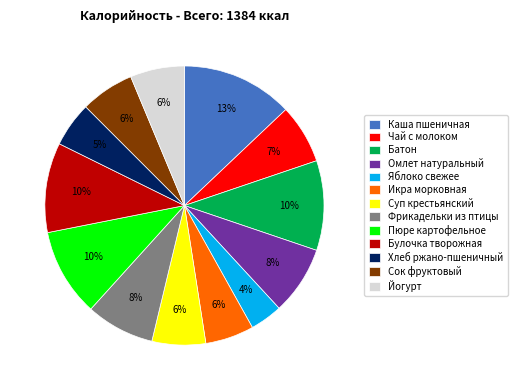

Is Суп крестьянский the majority of the pie?

No